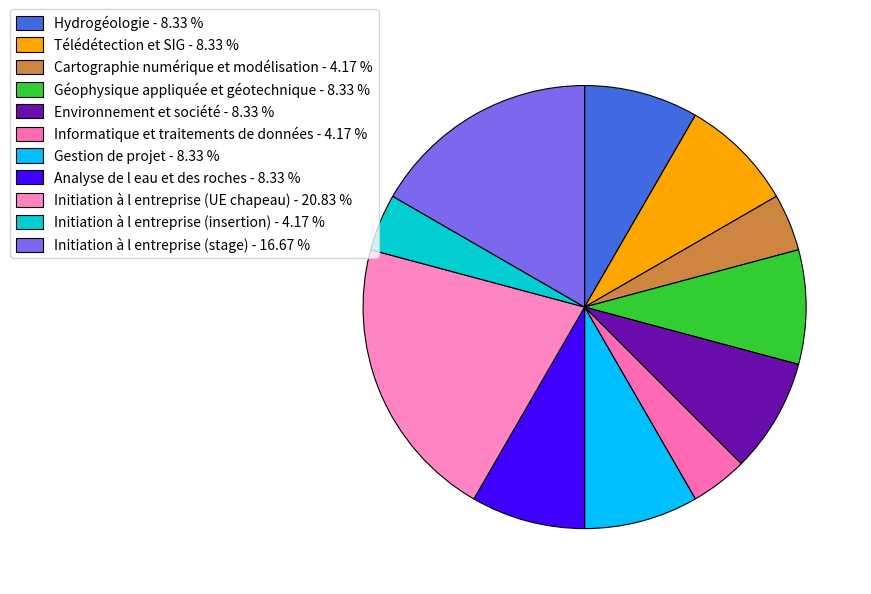

Is it true that Initiation à l entreprise (insertion) is 4% of the pie?

True